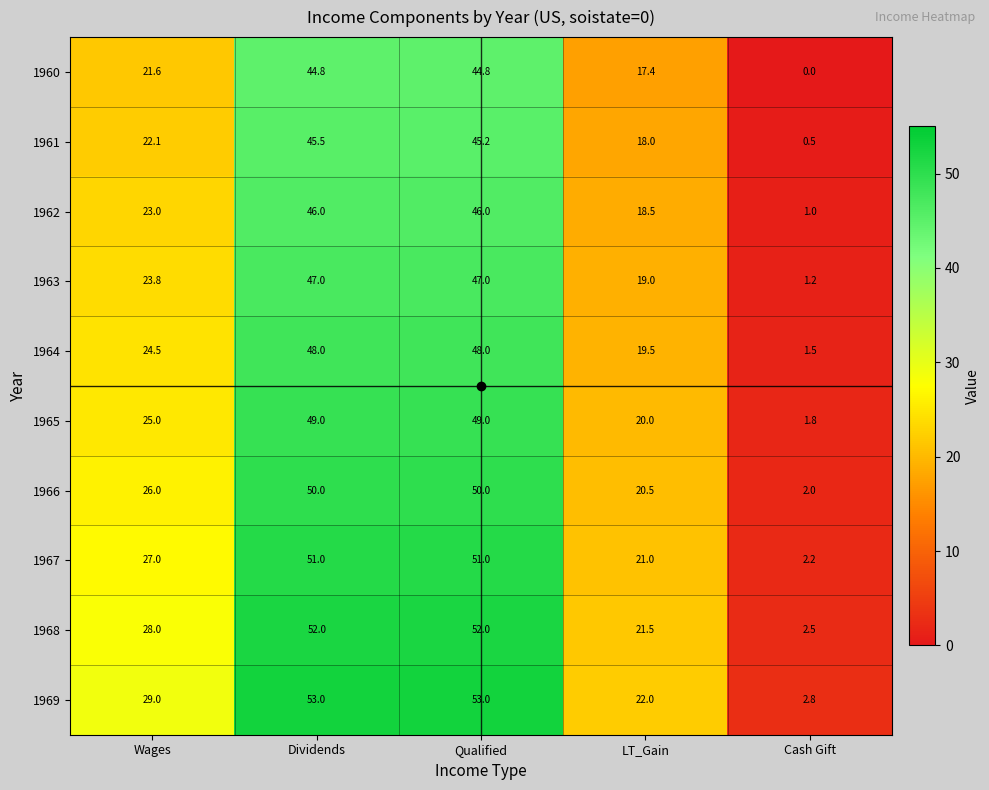

What is the sum of all 1962 values?

134.5